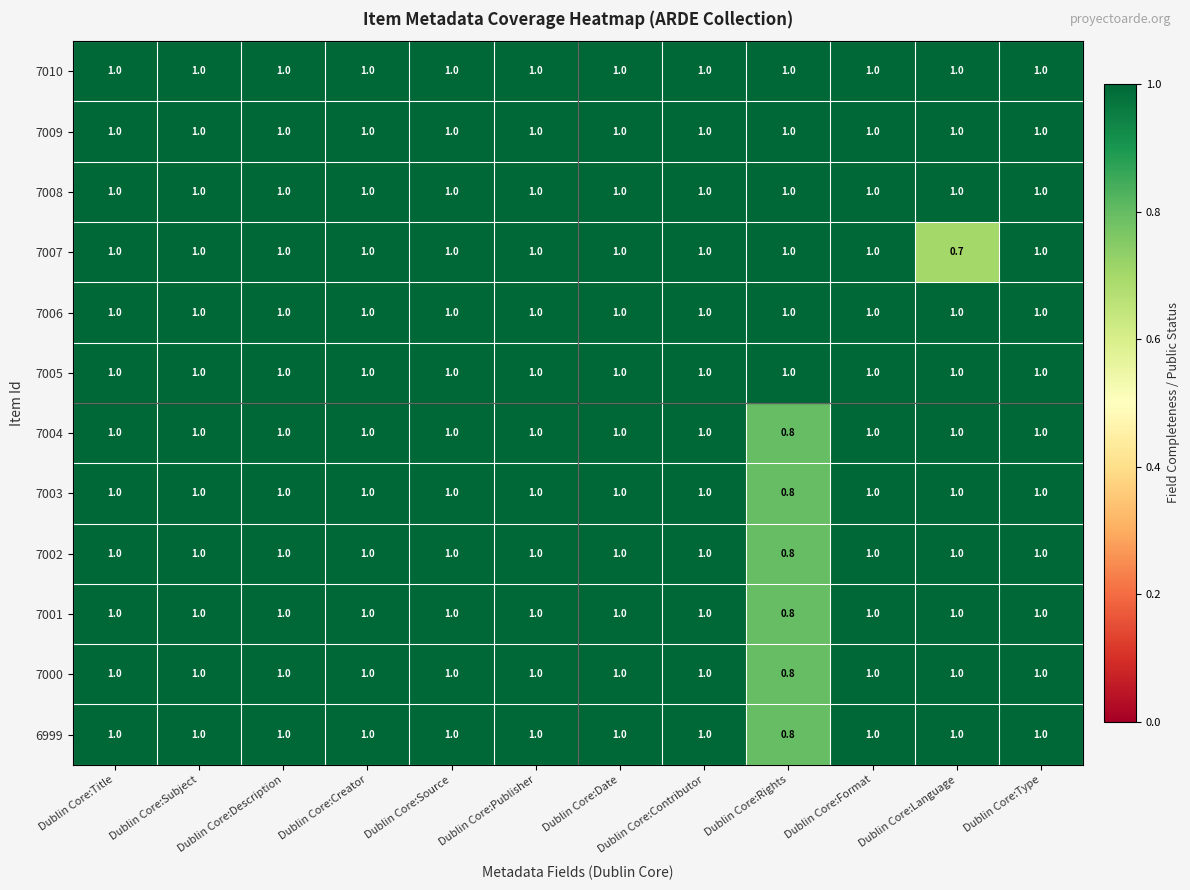

What is the difference between the highest and lowest values at Dublin Core:Language?

0.3